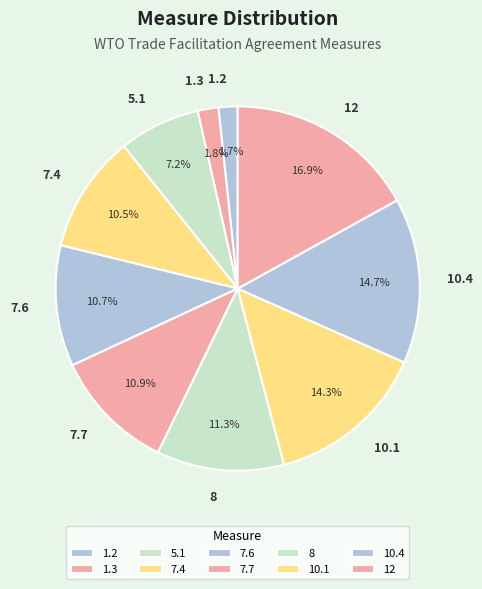

Count the number of slices in the pie.

10